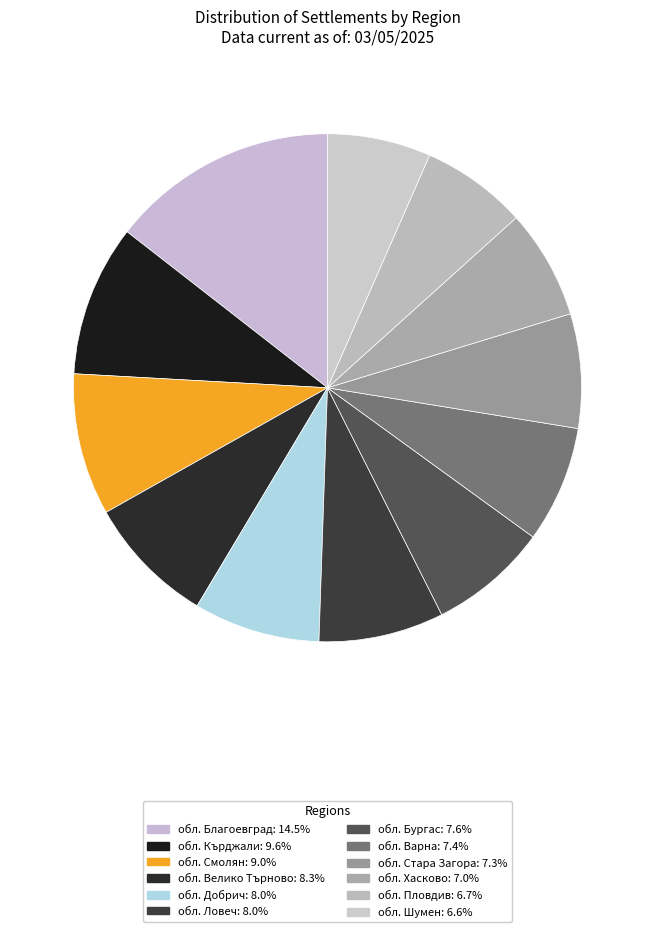

Is there a majority slice in this chart?

No